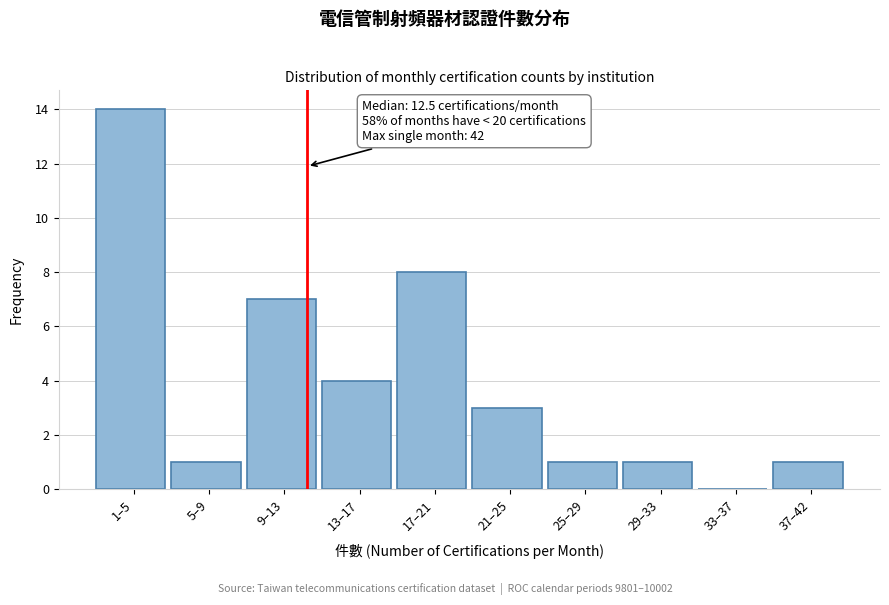

Reading left to right, extract all data points from this chart.

1–5=14	5–9=1	9–13=7	13–17=4	17–21=8	21–25=3	25–29=1	29–33=1	33–37=0	37–42=1